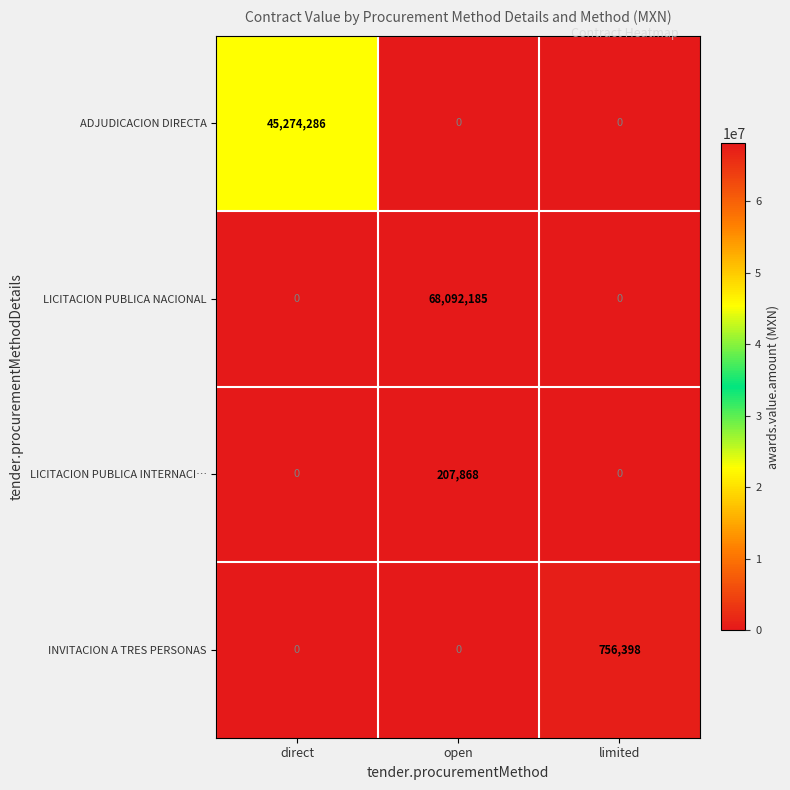

Reading left to right, extract all data points from this chart.

ADJUDICACION DIRECTA: direct=45274286	open=0	limited=0
LICITACION PUBLICA NACIONAL: direct=0	open=68092185	limited=0
LICITACION PUBLICA INTERNACI…: direct=0	open=207868	limited=0
INVITACION A TRES PERSONAS: direct=0	open=0	limited=756398